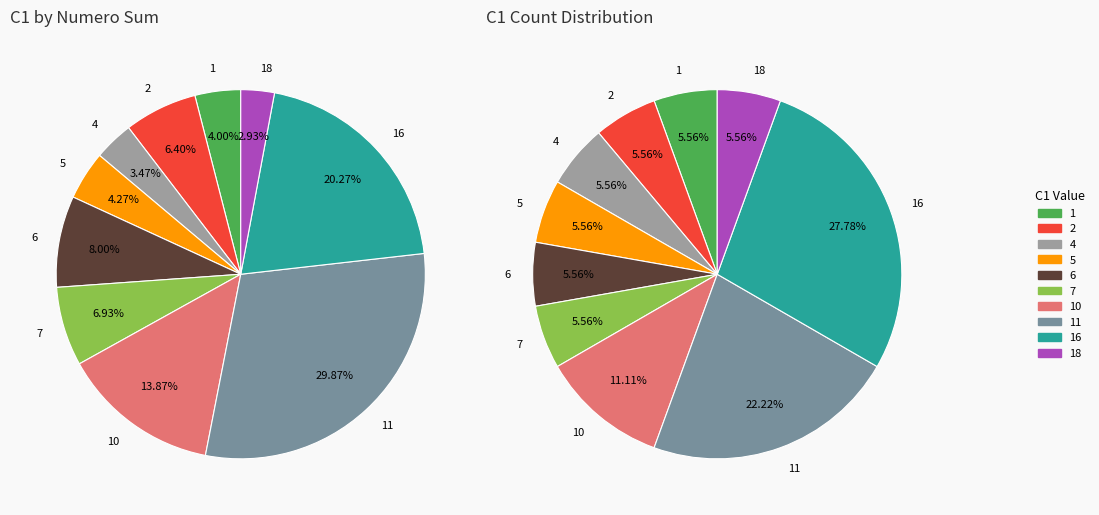

Do 28 and 10 together represent more than half of the pie?

No